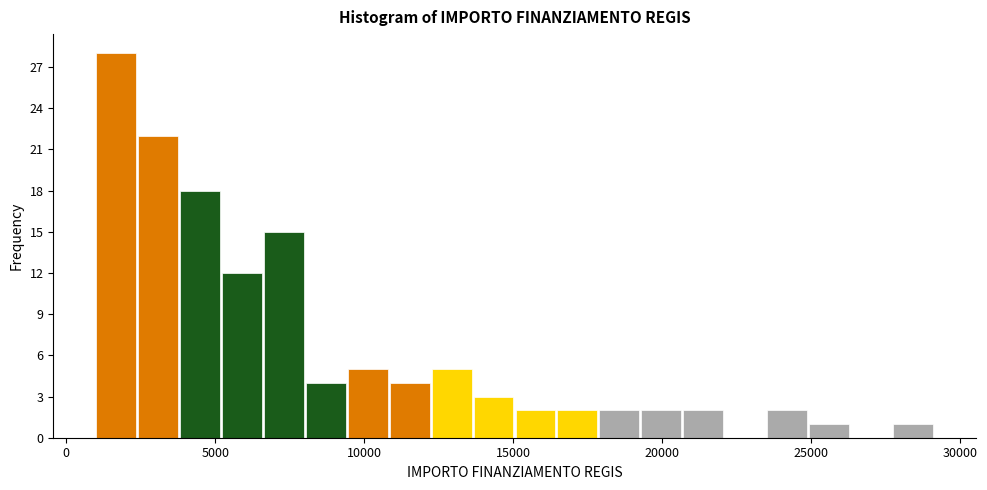

Around what value on the x-axis is the tallest bar? Give the approximate position of its centre, as read against the axis.

1500